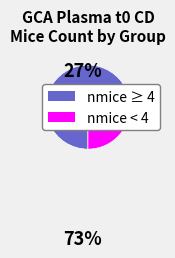

Count the number of slices in the pie.

2